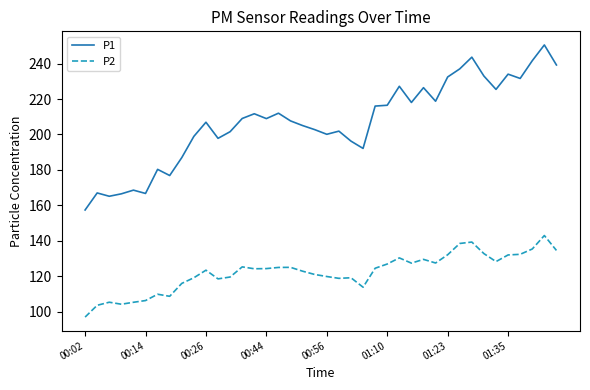

What is the smallest value displayed?

97.0